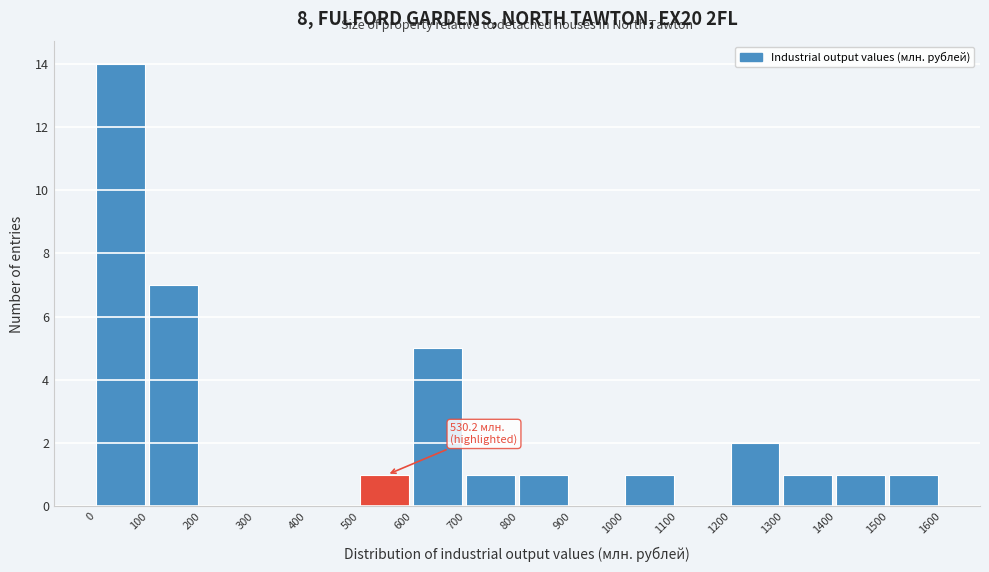

Over which range of the x-axis is the bar tallest?

0 to 100